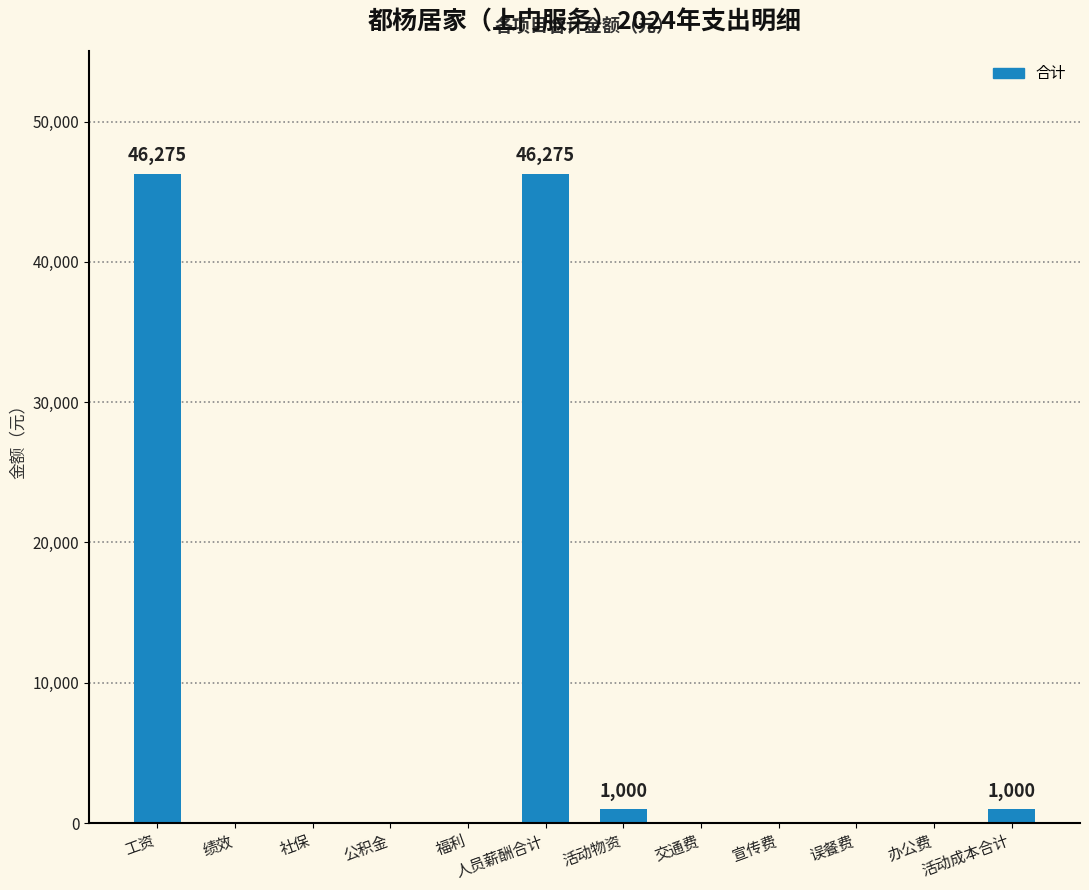

Is it true that the value at 宣传费 is 24875?

False